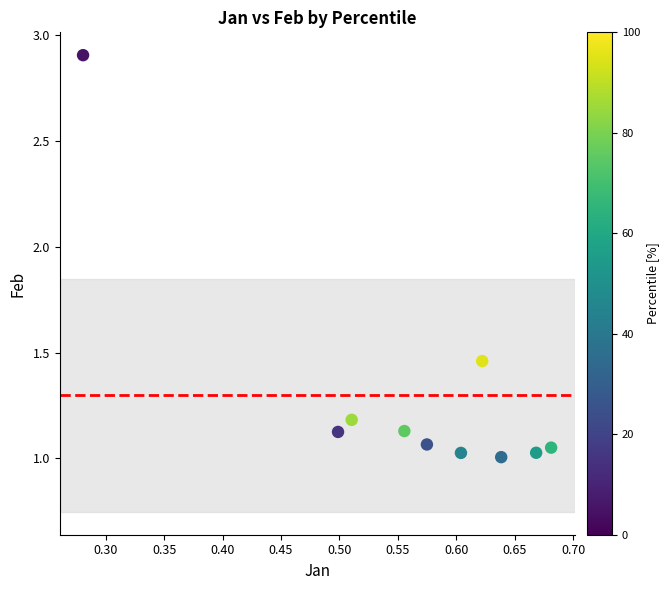

What is the average X value?

0.6